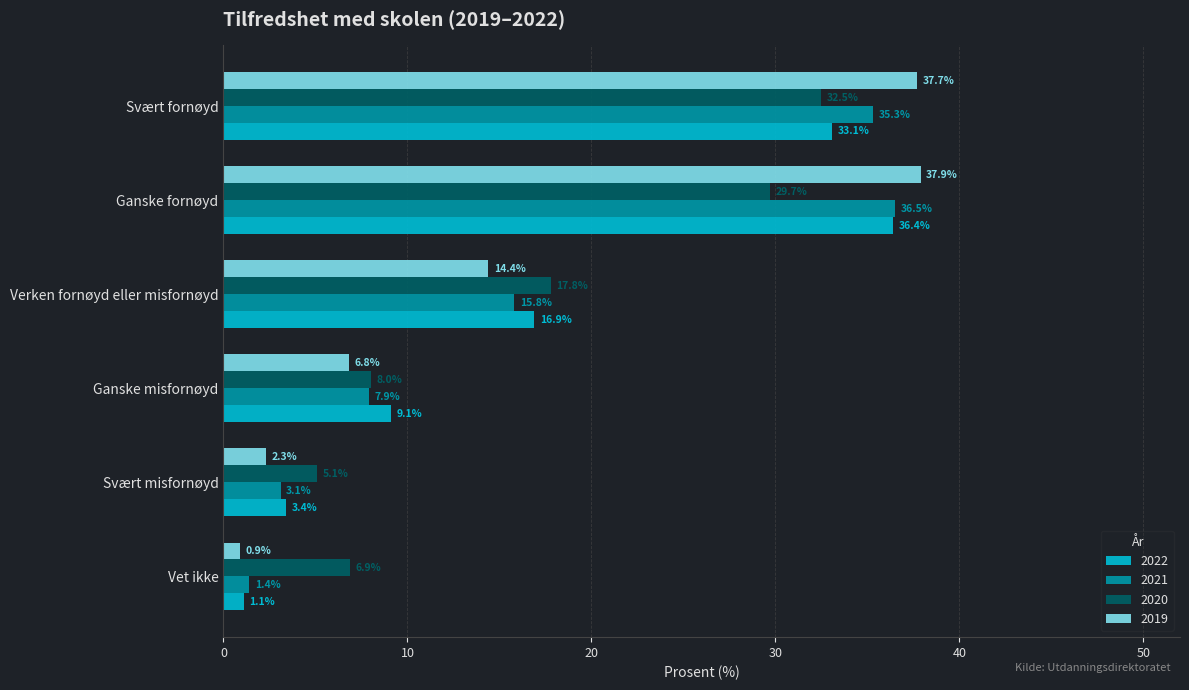

What is the maximum value for 2020?

32.5